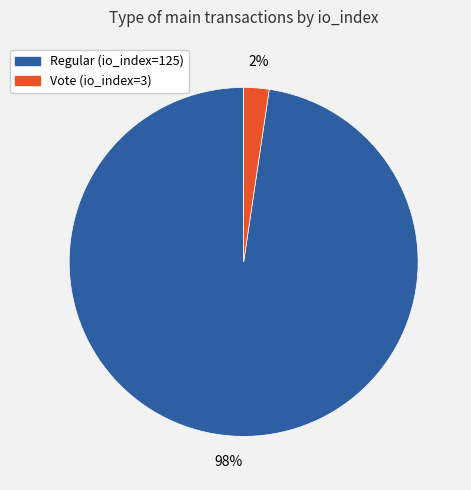

What is the majority slice?

Regular (io_index=125)